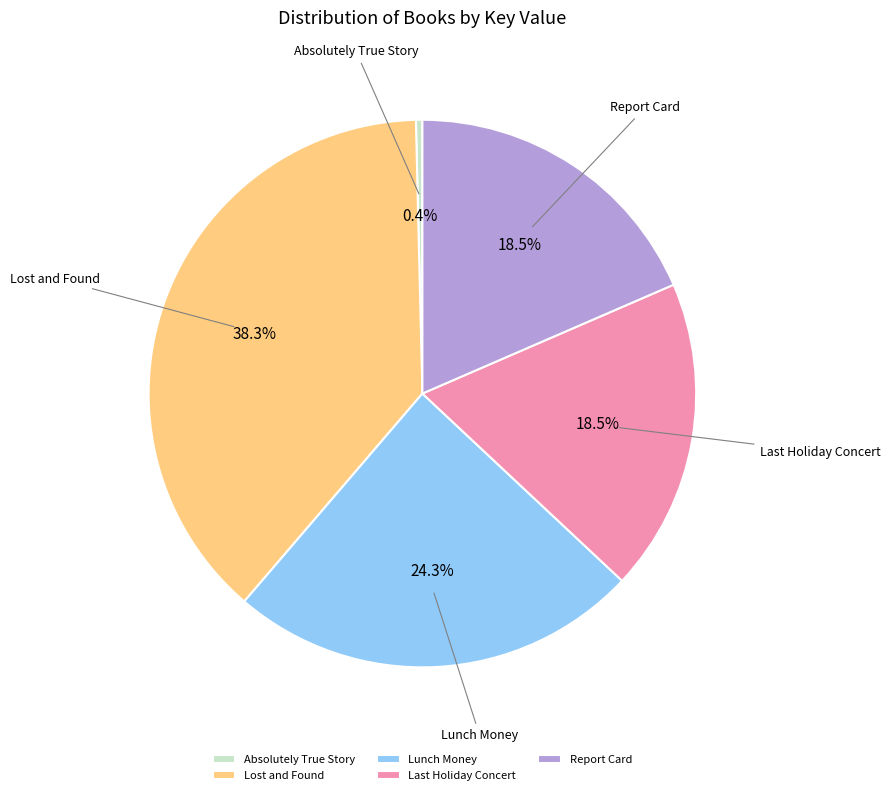

Is the sum of Lost and Found and Absolutely True Story greater than half?

No